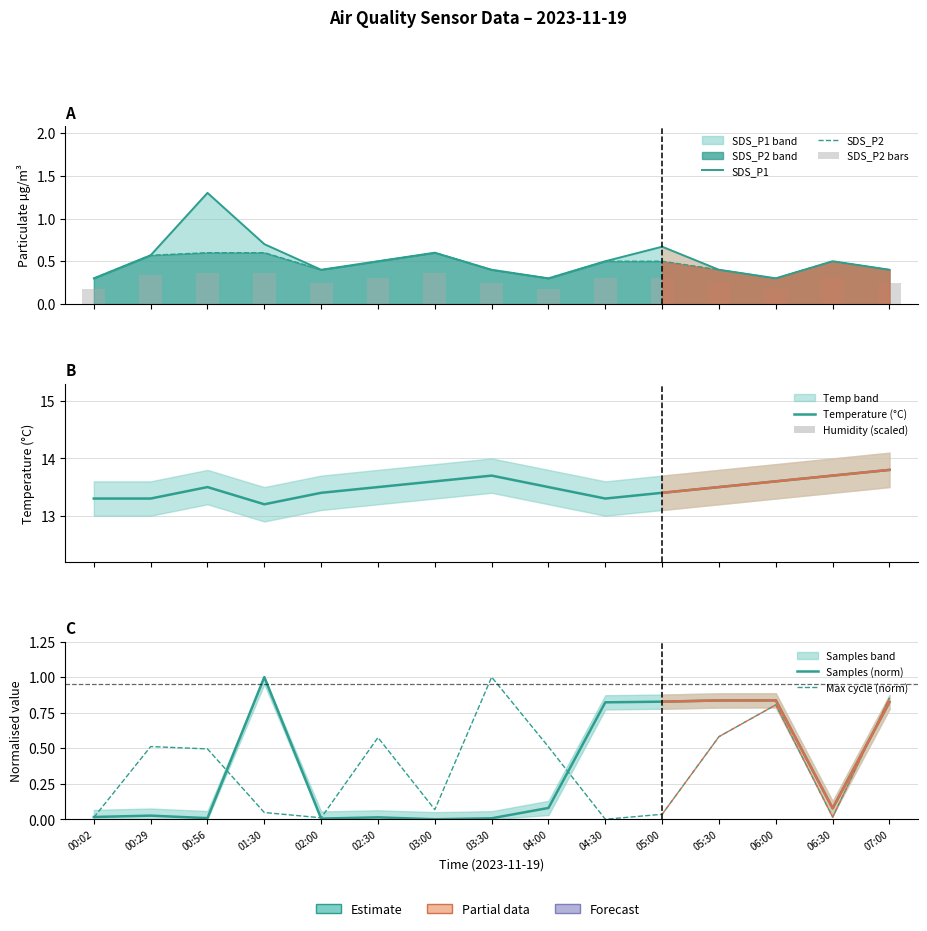

Which series has the largest total across all categories?

Temp